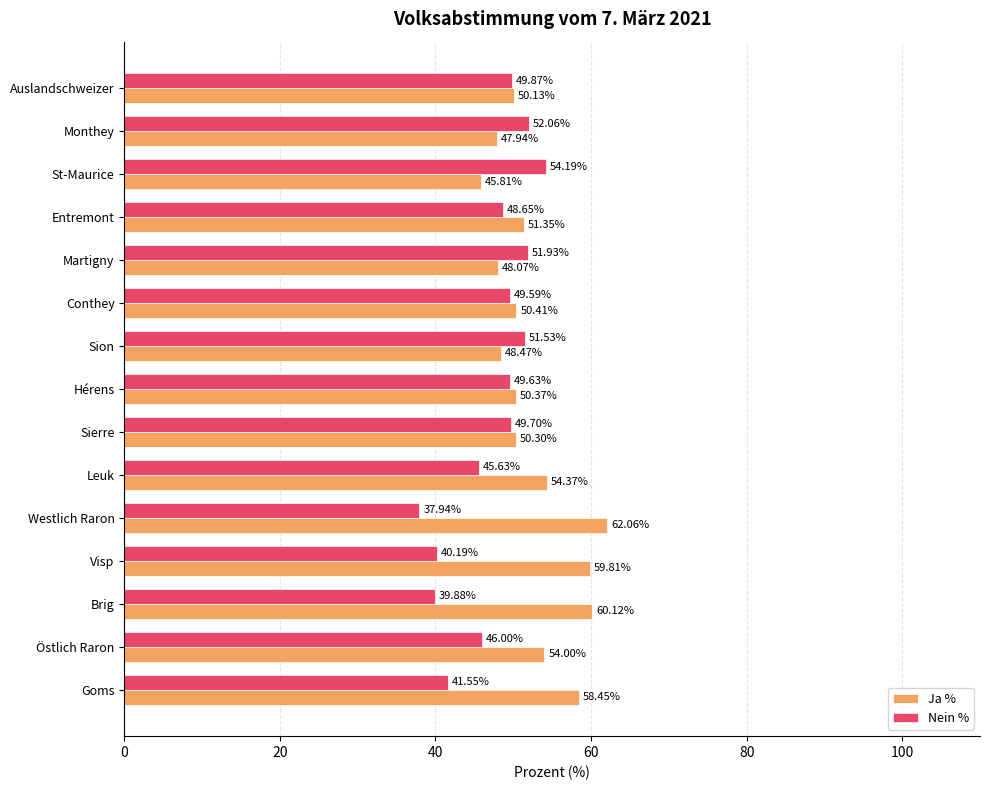

What is the sum of all Ja % values?

791.7